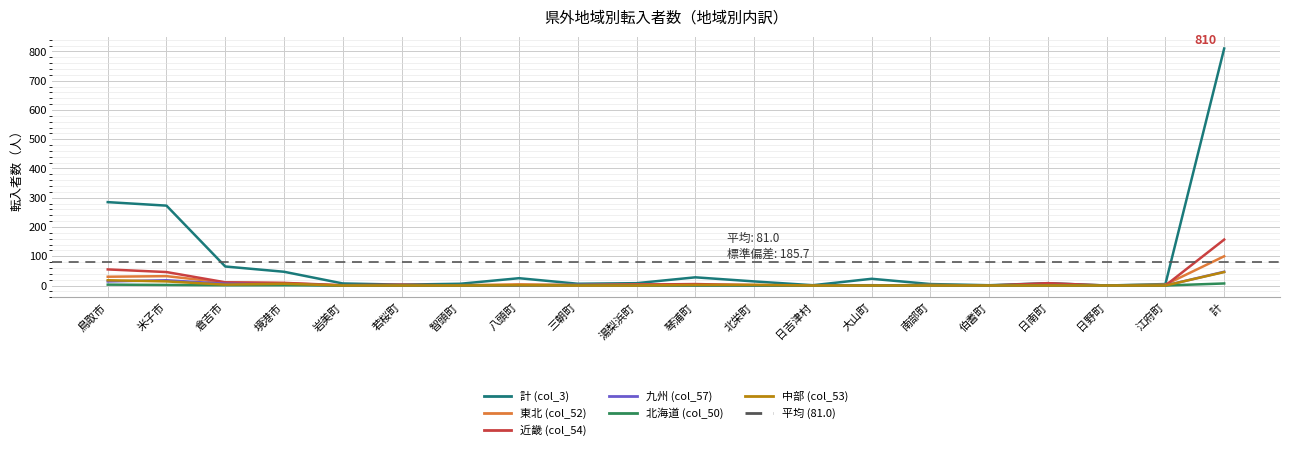

How many series are shown in this chart?

6